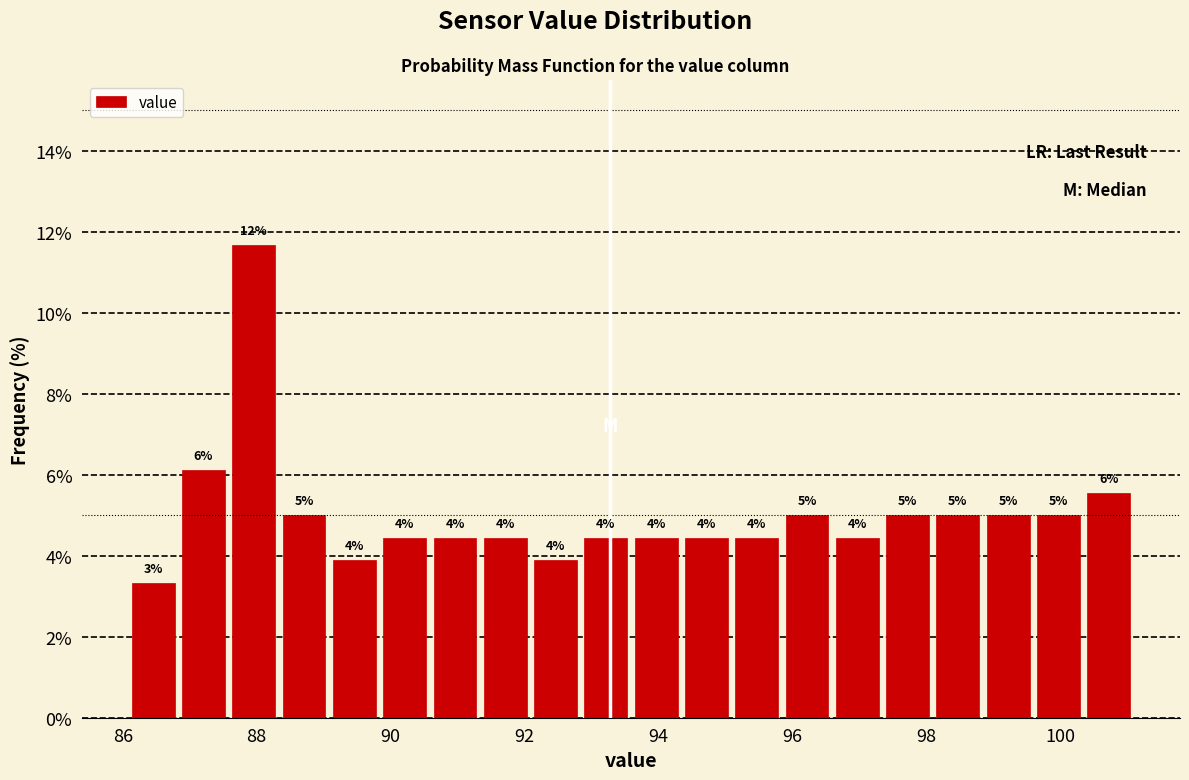

Around what value on the x-axis is the tallest bar? Give the approximate position of its centre, as read against the axis.

88.0